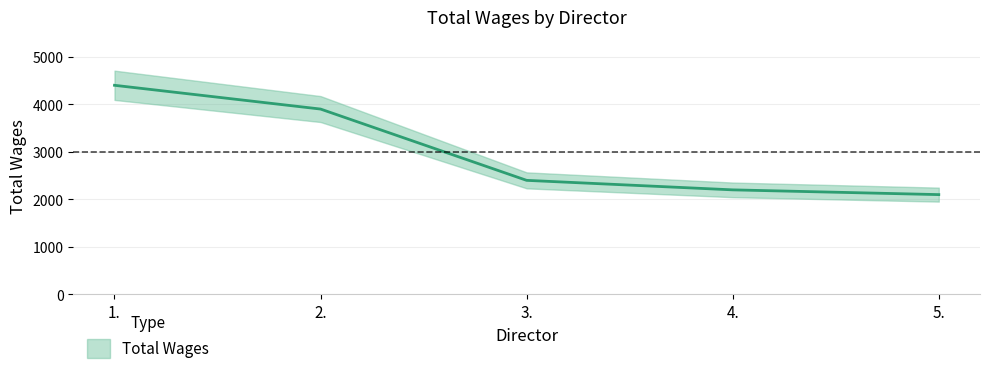

What is the greatest value displayed?

4400